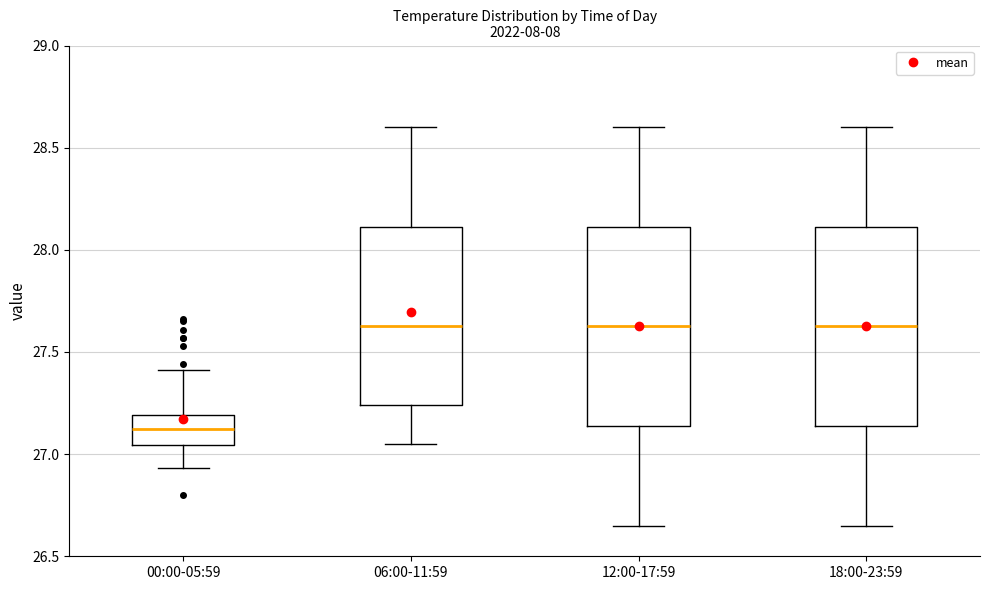

Reading left to right, read every box against the y-axis: the position of its median line, the range the box covers, and the ends of its whiskers. The values are not printed on the chart, so give them approximately, as read against the axis.

00:00-05:59: median 27.15, box 27.05 to 27.20, whiskers 26.95 to 27.40
06:00-11:59: median 27.65, box 27.25 to 28.10, whiskers 27.05 to 28.60
12:00-17:59: median 27.65, box 27.15 to 28.10, whiskers 26.65 to 28.60
18:00-23:59: median 27.65, box 27.15 to 28.10, whiskers 26.65 to 28.60